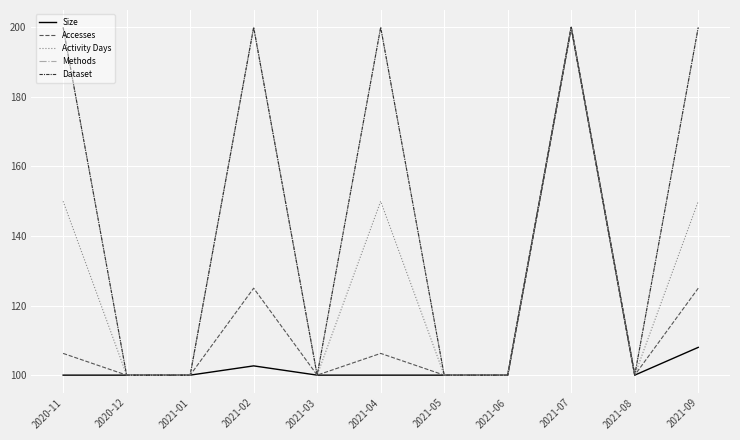

What is the sum of all Dataset values?

1600.0